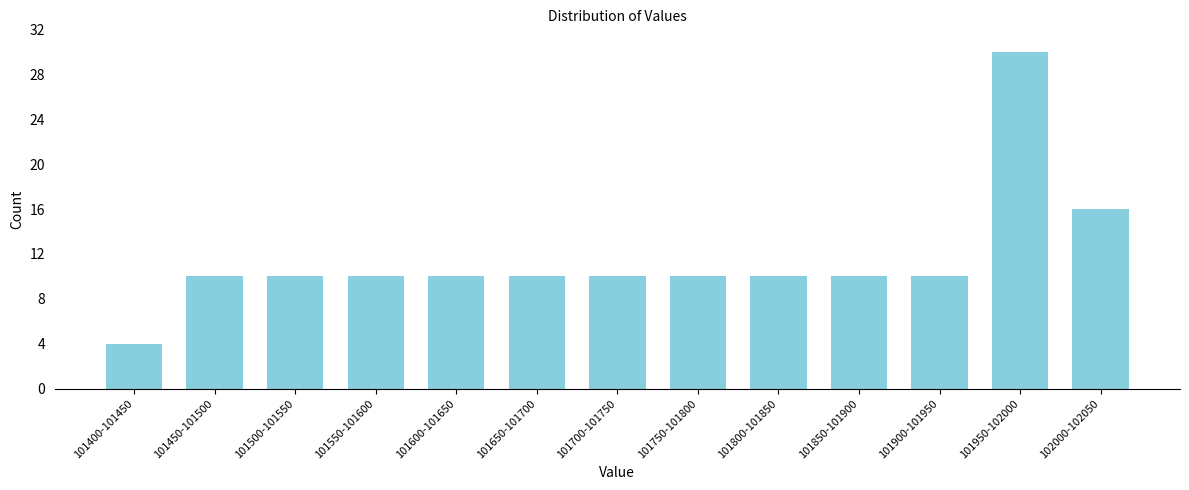

Reading left to right, what are all the values shown in this chart?

4	10	10	10	10	10	10	10	10	10	10	30	16